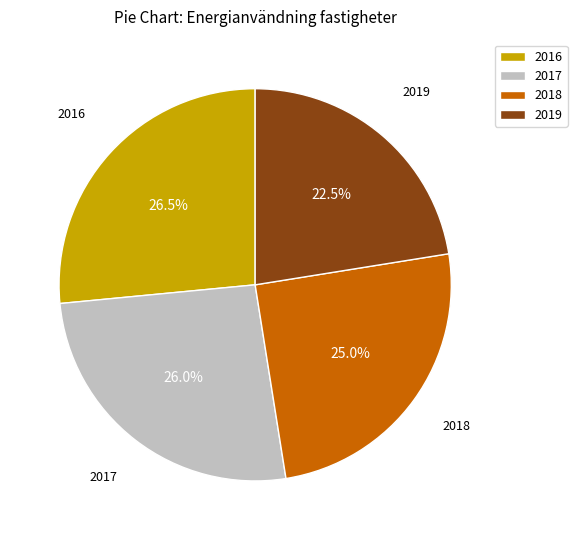

Approximately how many times larger is the value at 2017 compared to 2018?

1.0